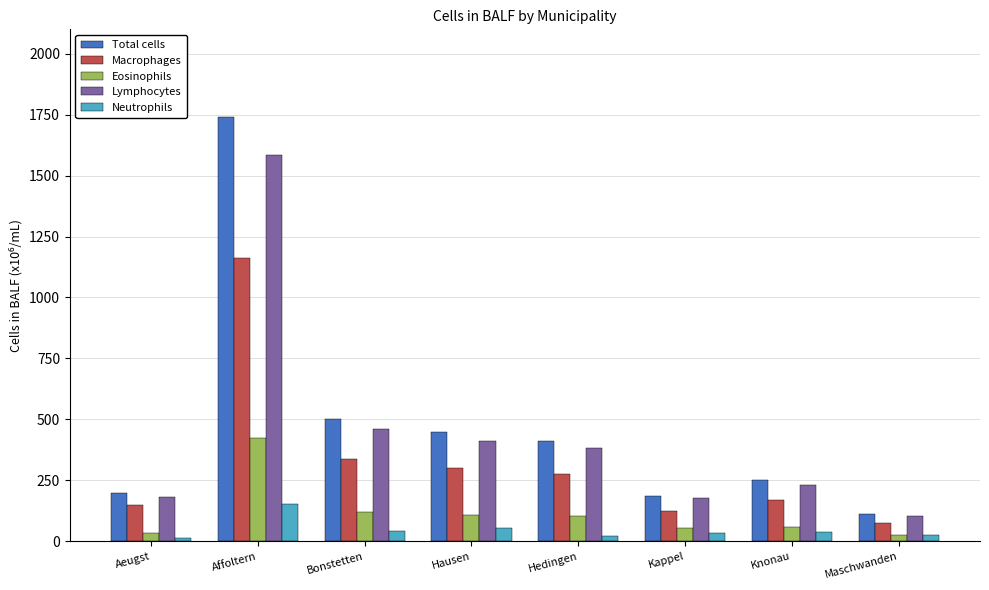

Between Affoltern and Hedingen, which series saw the biggest shift?

Total cells